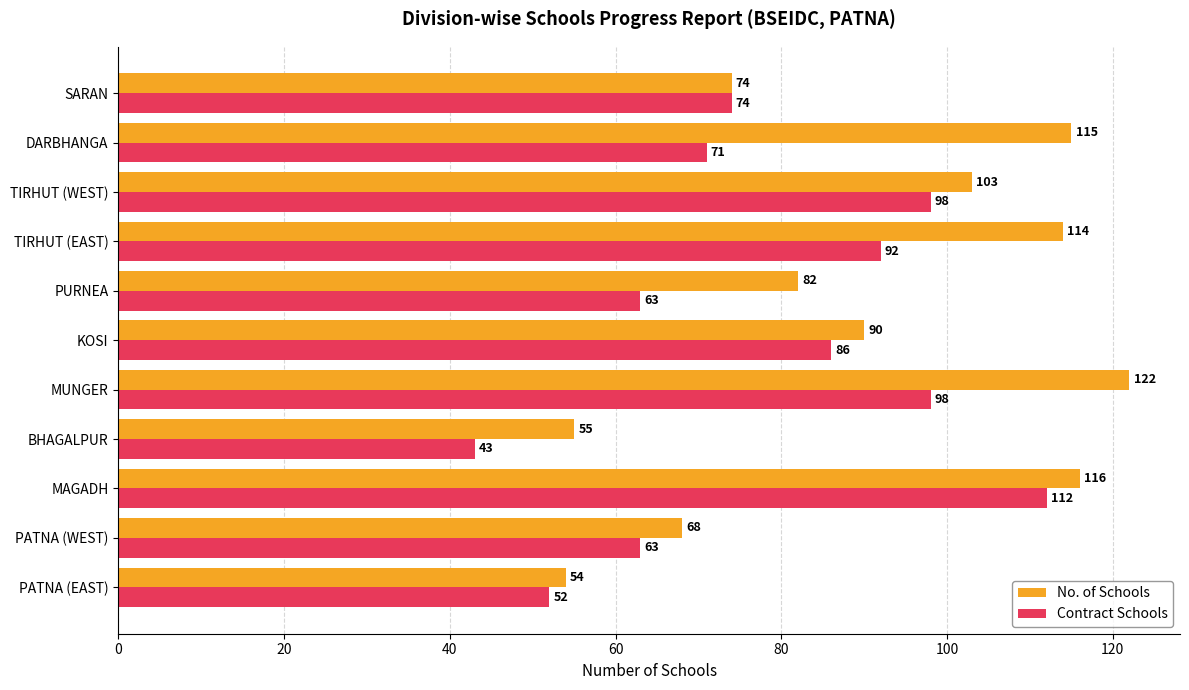

Which series has the largest range (max minus min)?

Contract Schools